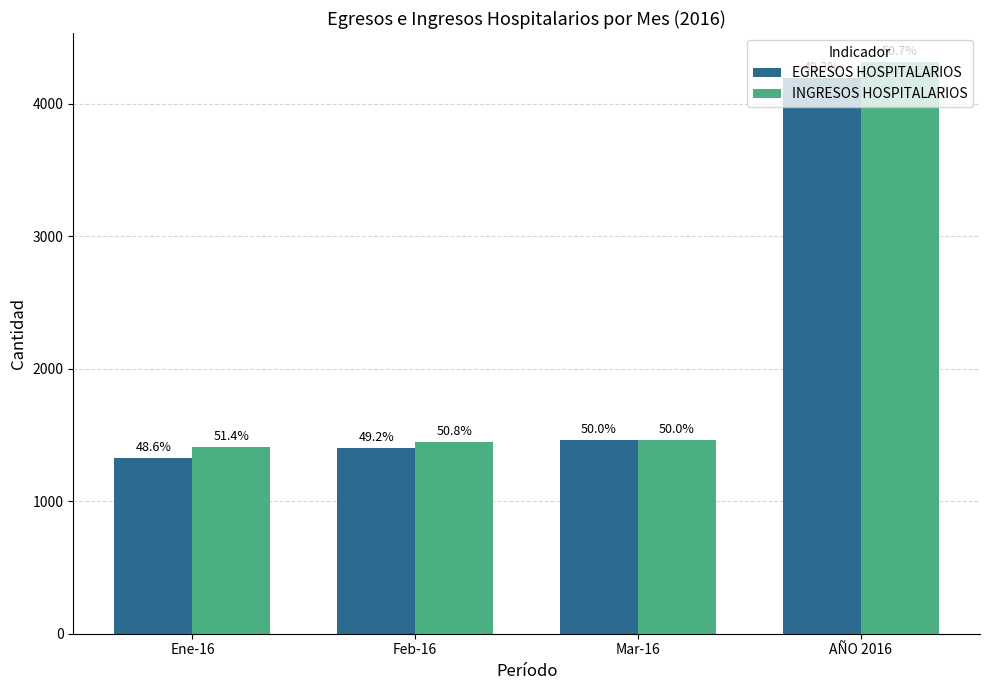

List the labels in order of INGRESOS HOSPITALARIOS value, smallest first.

Ene-16, Feb-16, Mar-16, AÑO 2016